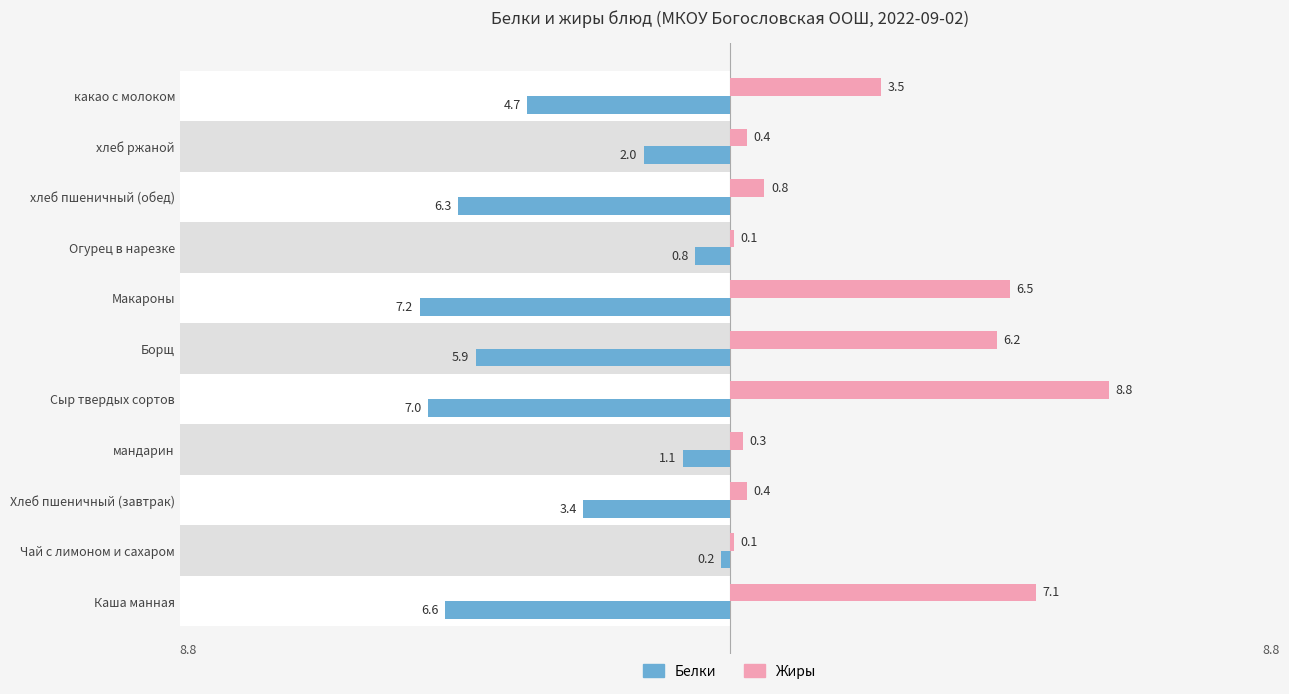

Reading left to right, transcribe all the data shown in this chart.

Белки: -6.6	-0.2	-3.4	-1.1	-7.0	-5.9	-7.2	-0.8	-6.3	-2.0	-4.7
Жиры: 7.1	0.1	0.4	0.3	8.8	6.2	6.5	0.1	0.8	0.4	3.5